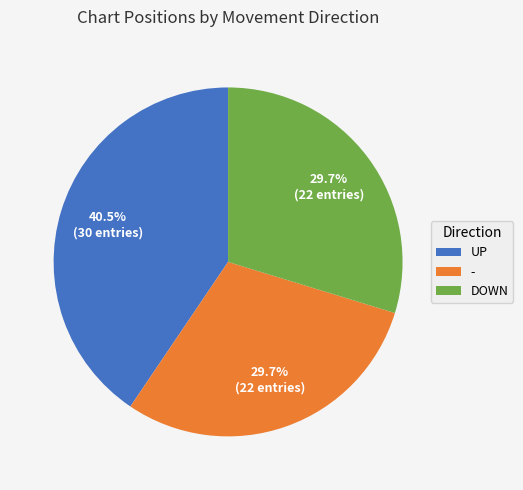

What is the ratio of the value at UP to the value at DOWN?

1.4